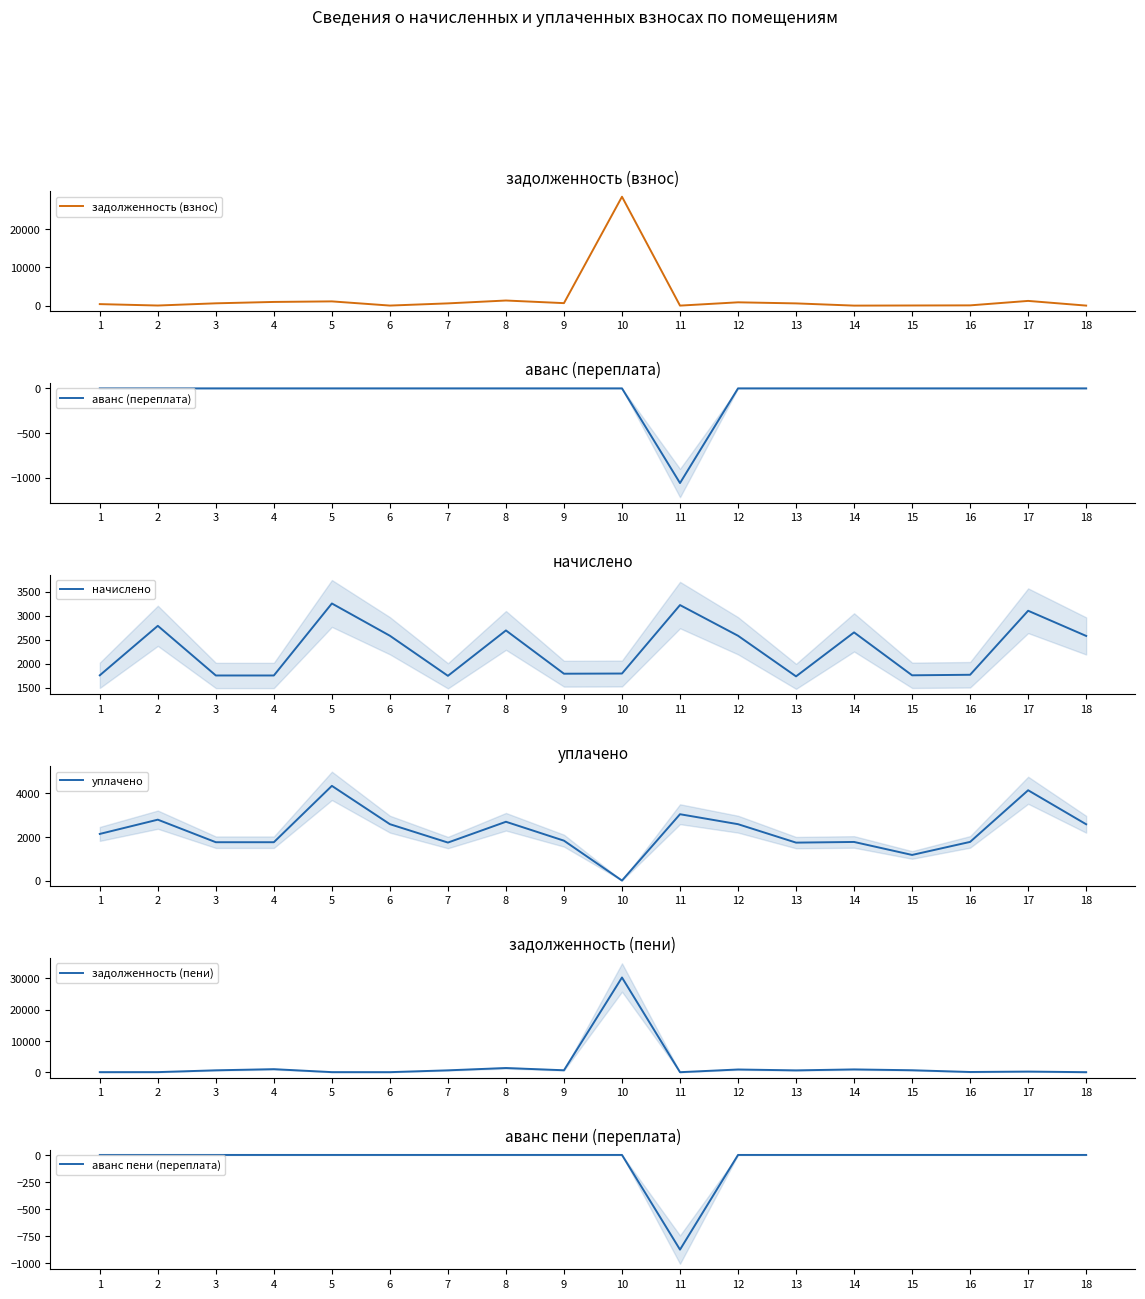

How many lines are shown in the chart?

6